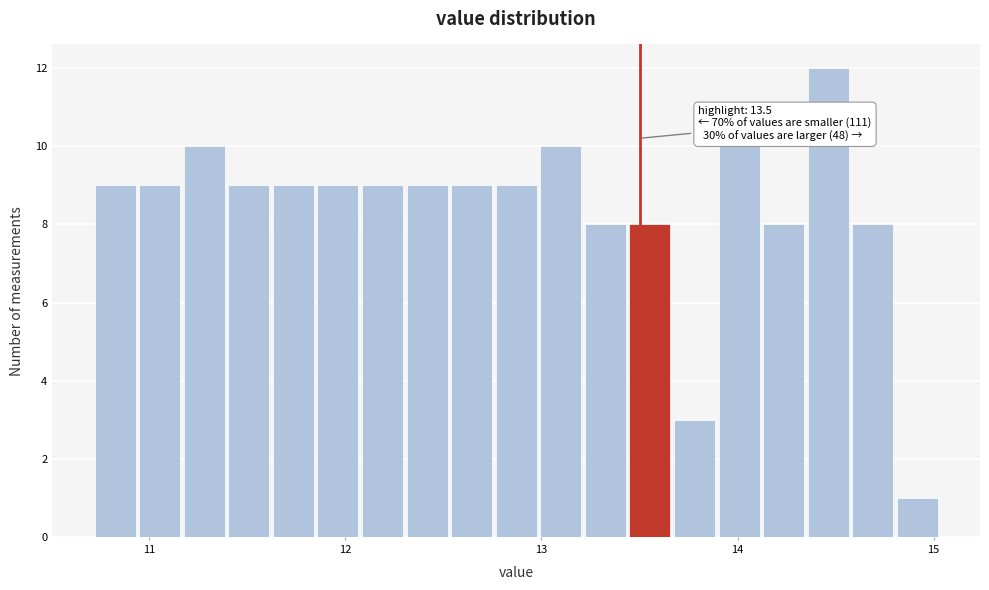

Around what value on the x-axis is the tallest bar? Give the approximate position of its centre, as read against the axis.

14.5